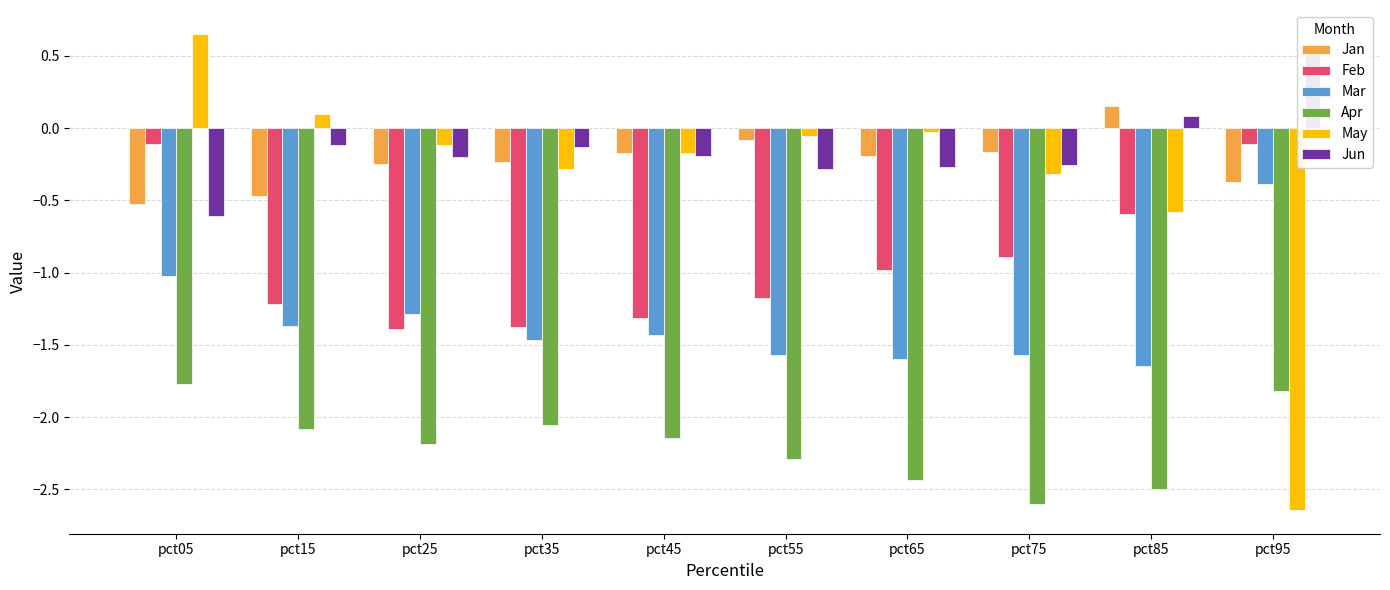

How many values in the Apr series are below -2?

8